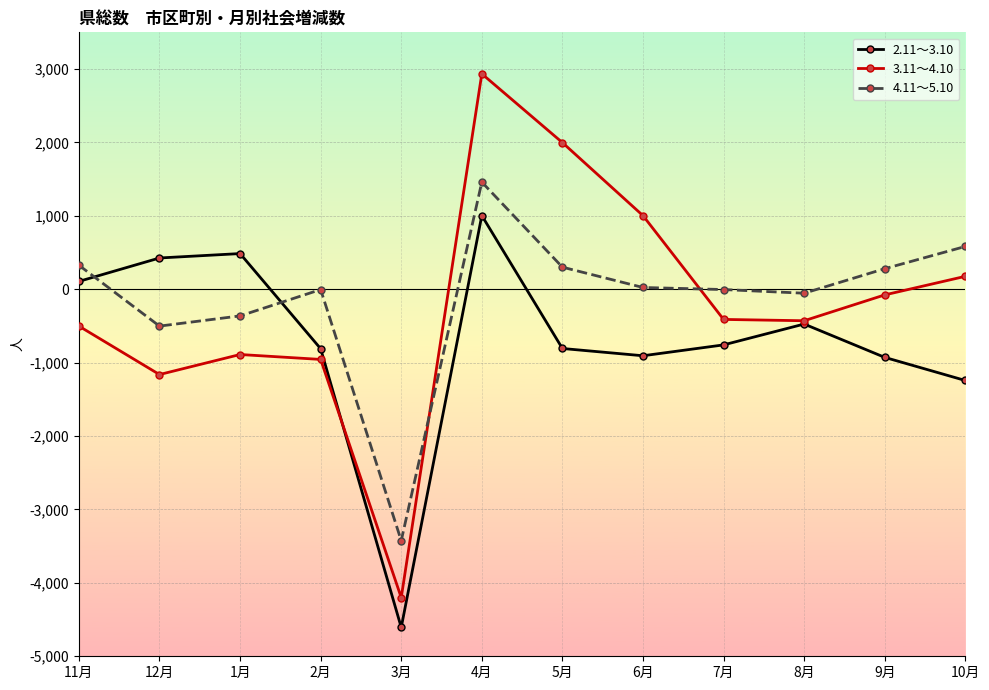

What is the difference between the second highest and minimum values in the 4.11～5.10 series?

4008